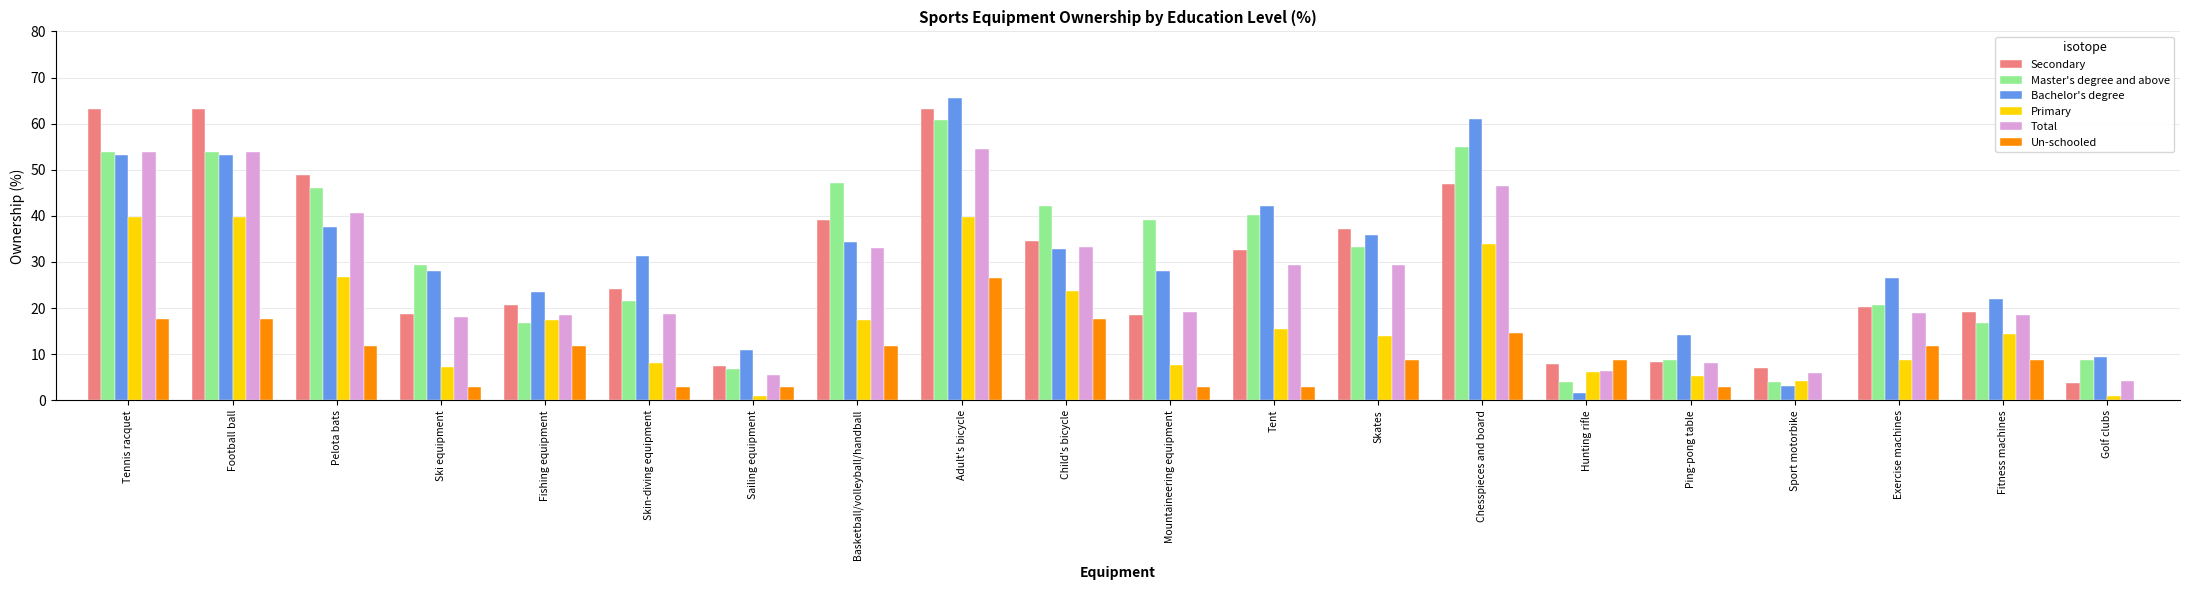

Between Skin-diving equipment and Hunting rifle, which series saw the biggest shift?

Bachelor's degree